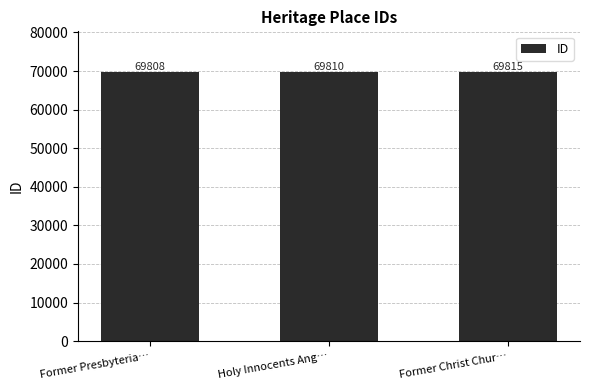

Is it true that the value at Holy Innocents Ang… is 69810?

True